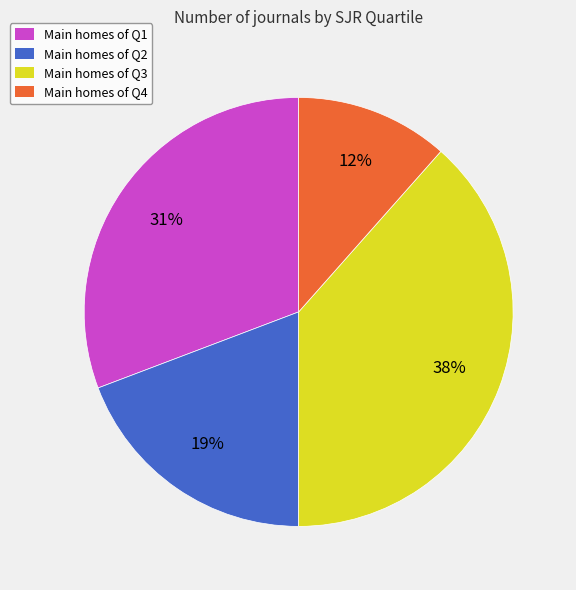

What percentage is the Main homes of Q4 slice, to the nearest percent?

12%